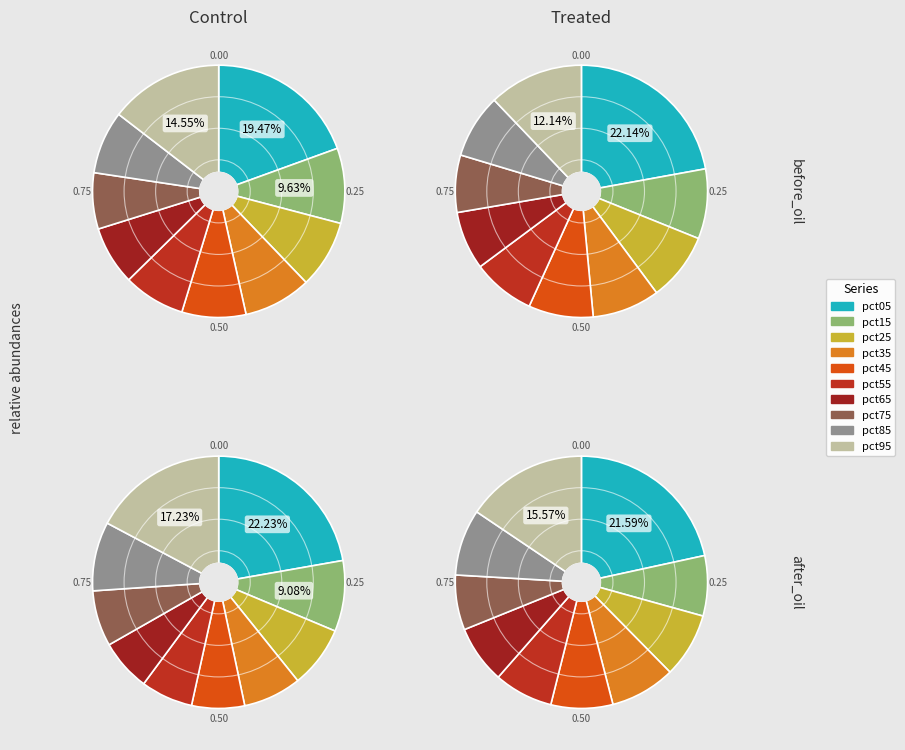

Count the number of slices in the pie.

10